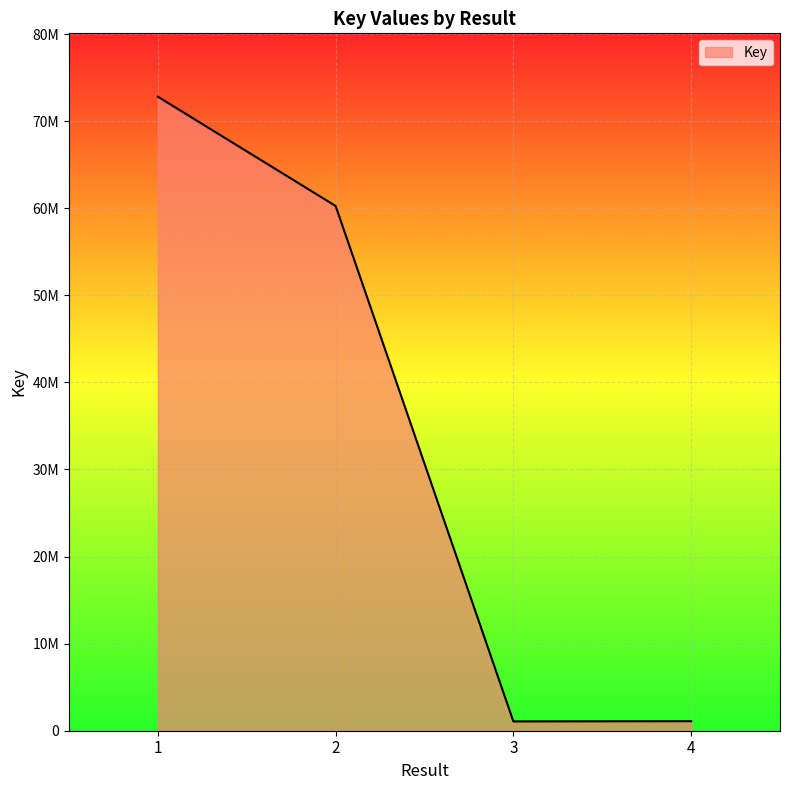

True or false: the data shows 24802604 at 1.

False